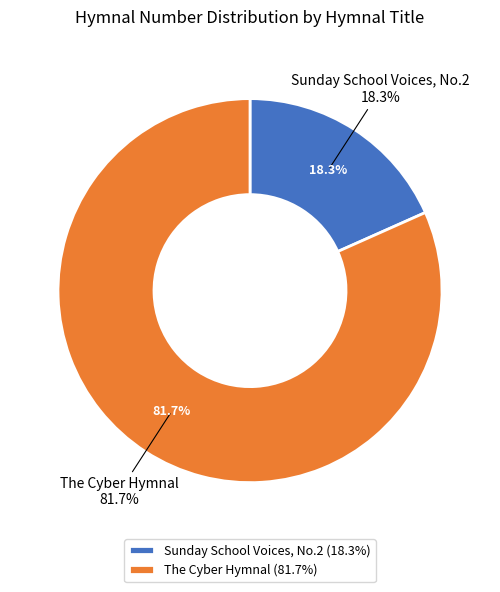

Is it true that Sunday School Voices, No.2 is 10% of the pie?

False